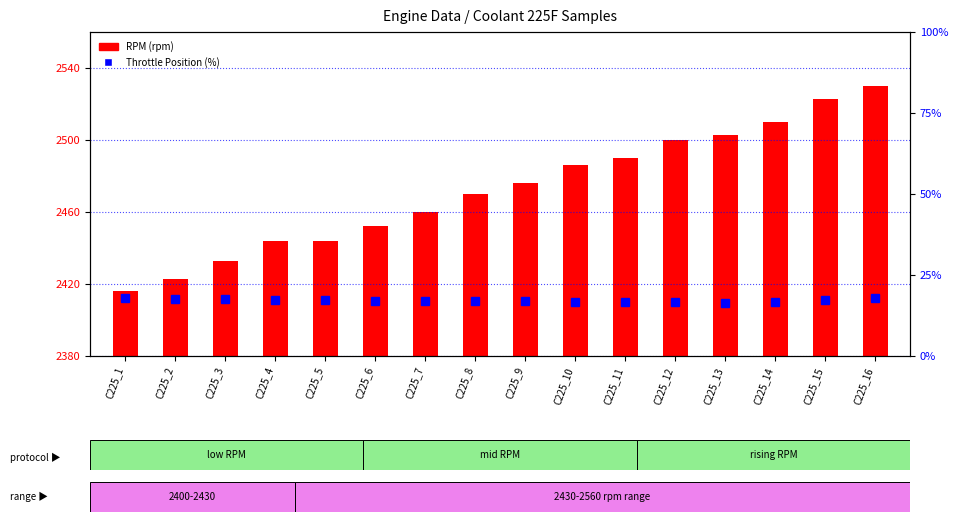

What is the sum of the Throttle Position (%) values at C225_8 and C225_6?

33.9